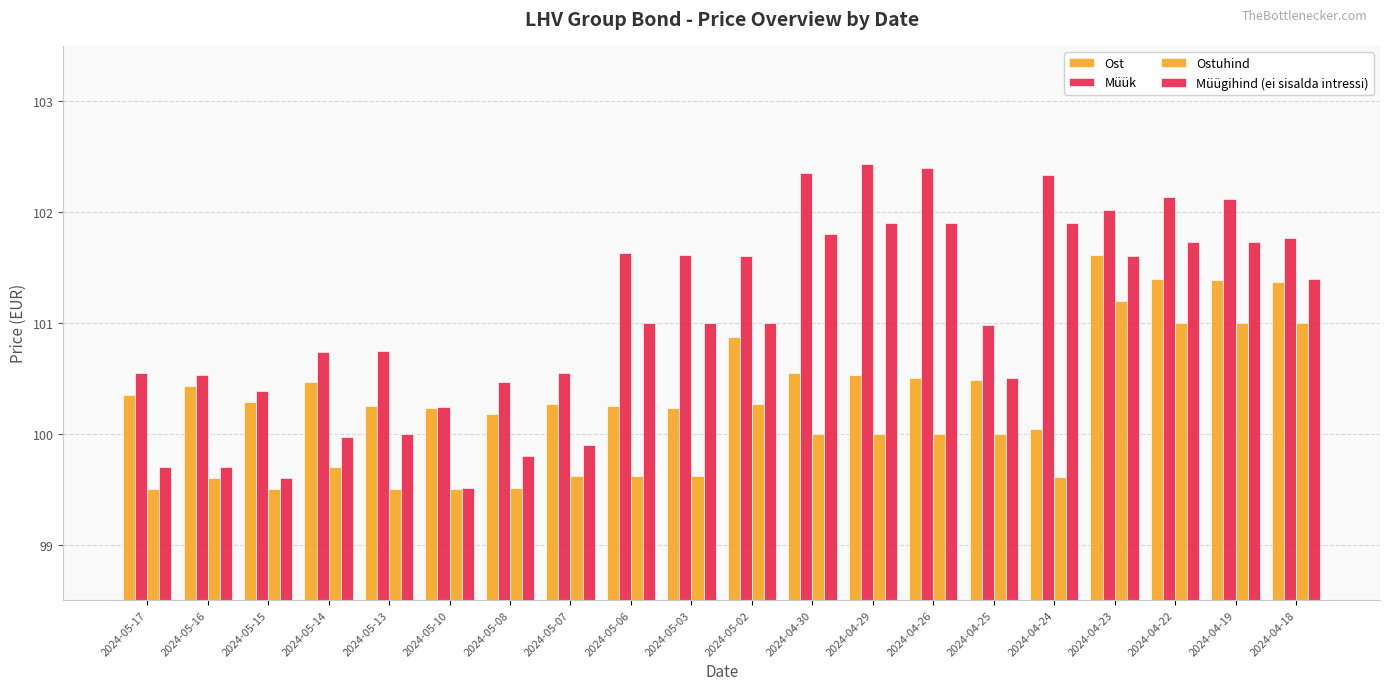

How many bars are there in total?

80